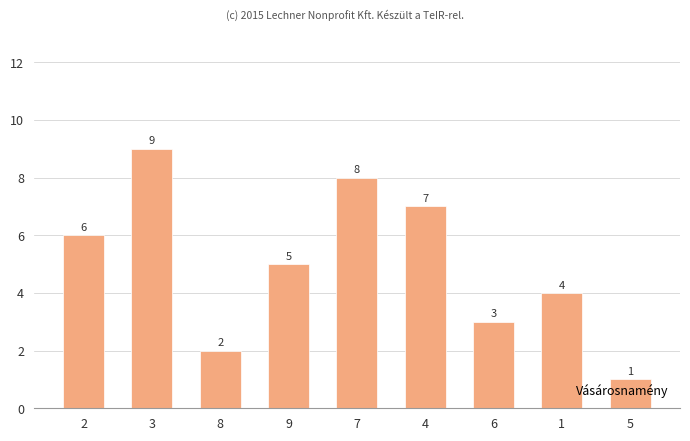

How many bars are there in total?

9